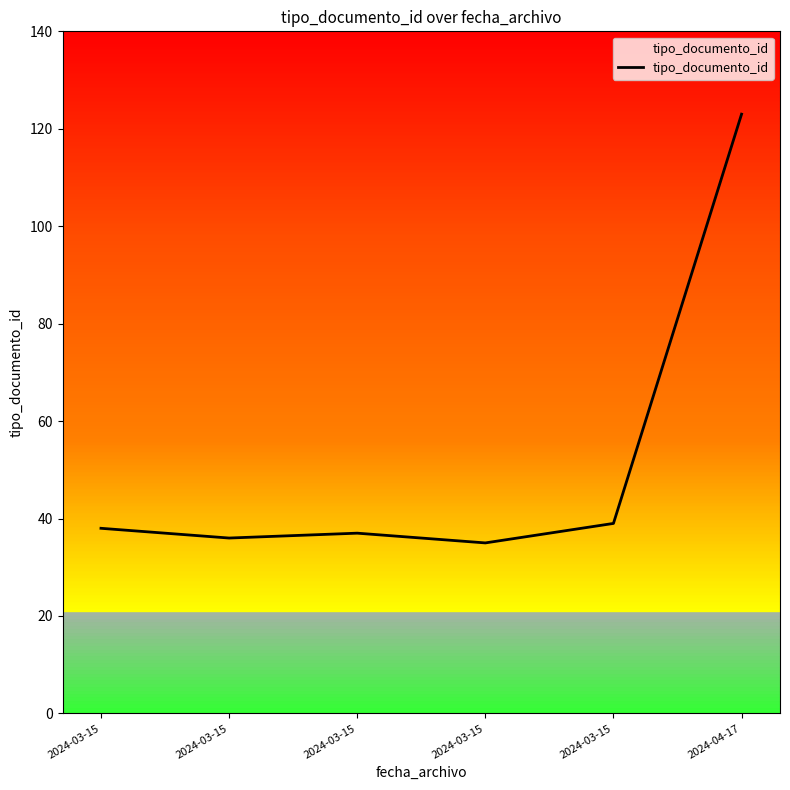

Is it true that the value at 2024-03-15 is 37?

True